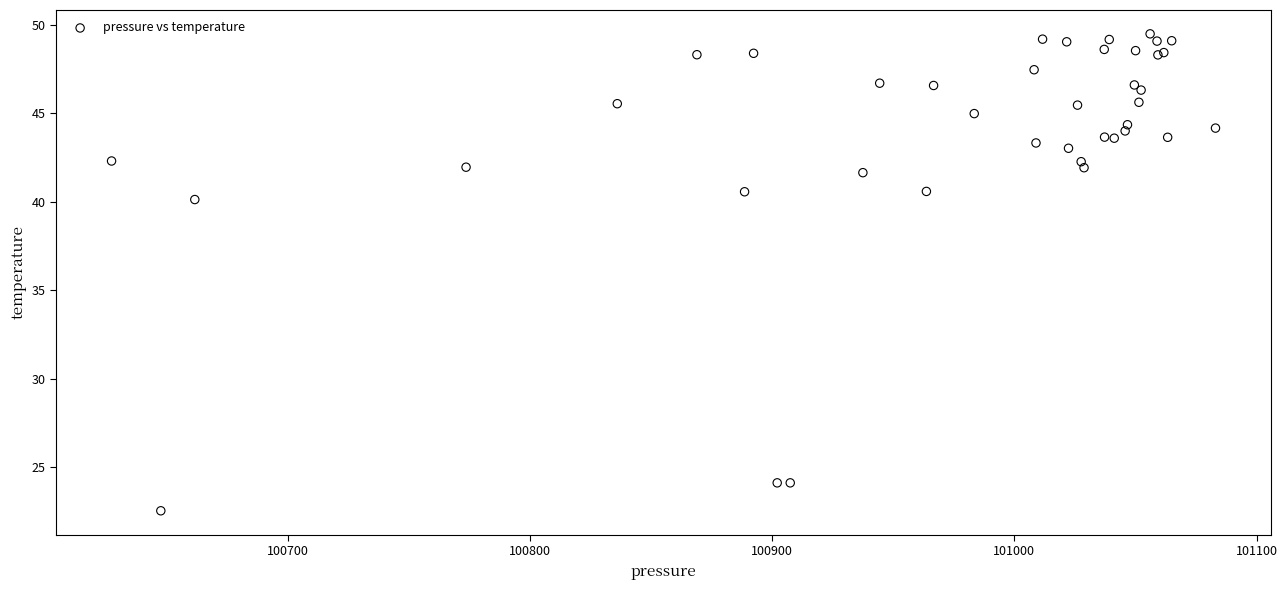

What Y value in the scatter plot is closest to 36?

40.1